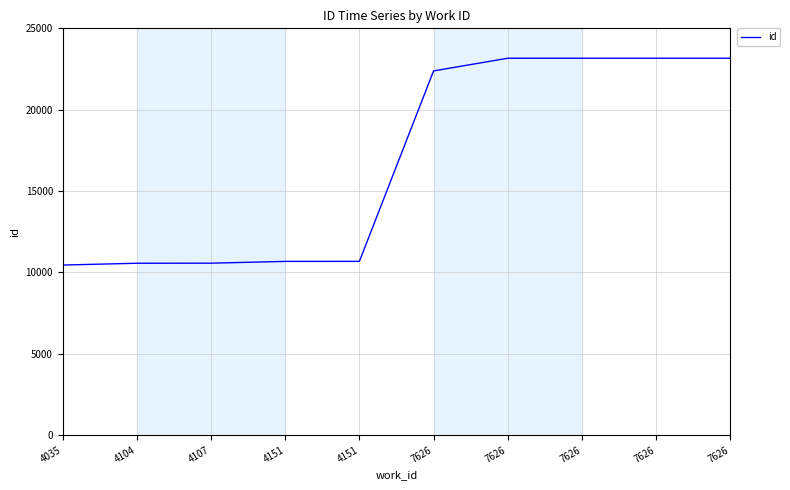

Does the chart have visible grid lines?

Yes